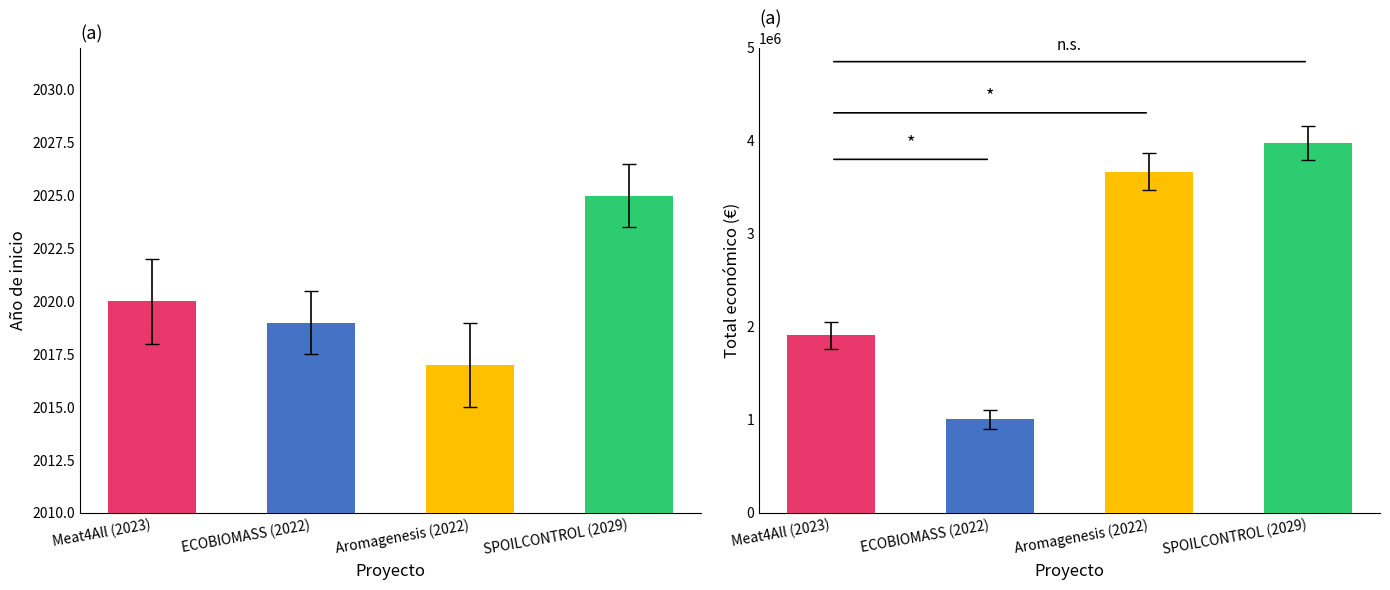

What is the total value across all series at SPOILCONTROL (2029)?

3976821